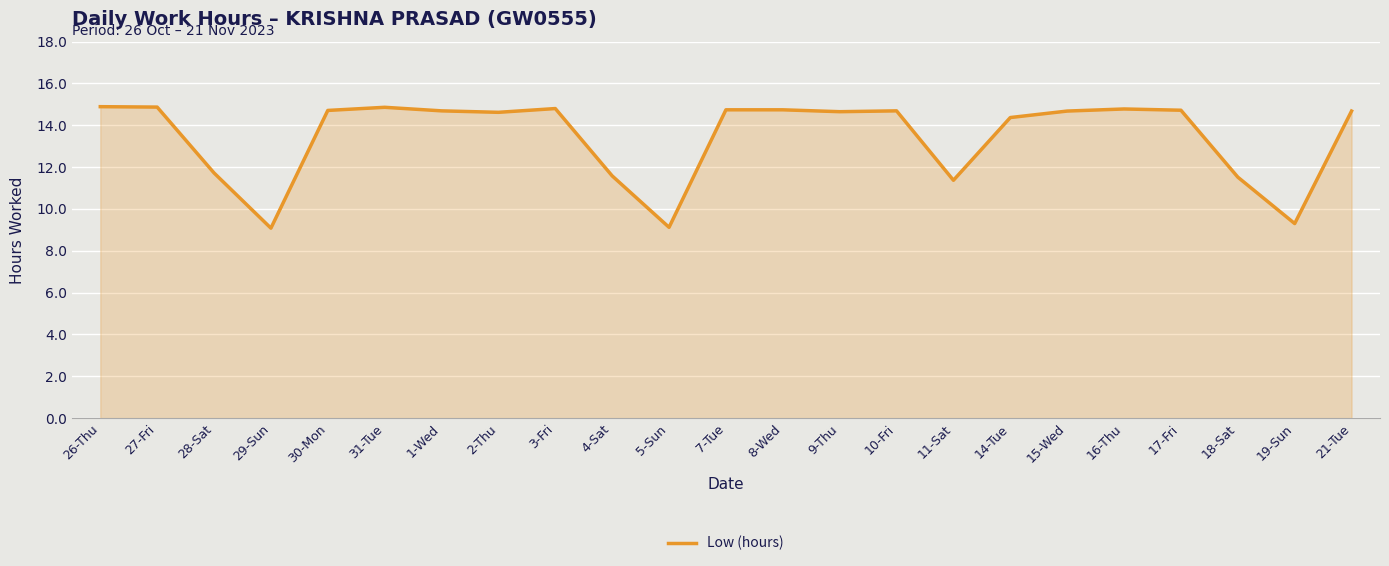

What is the difference between the maximum and second lowest values?

5.8